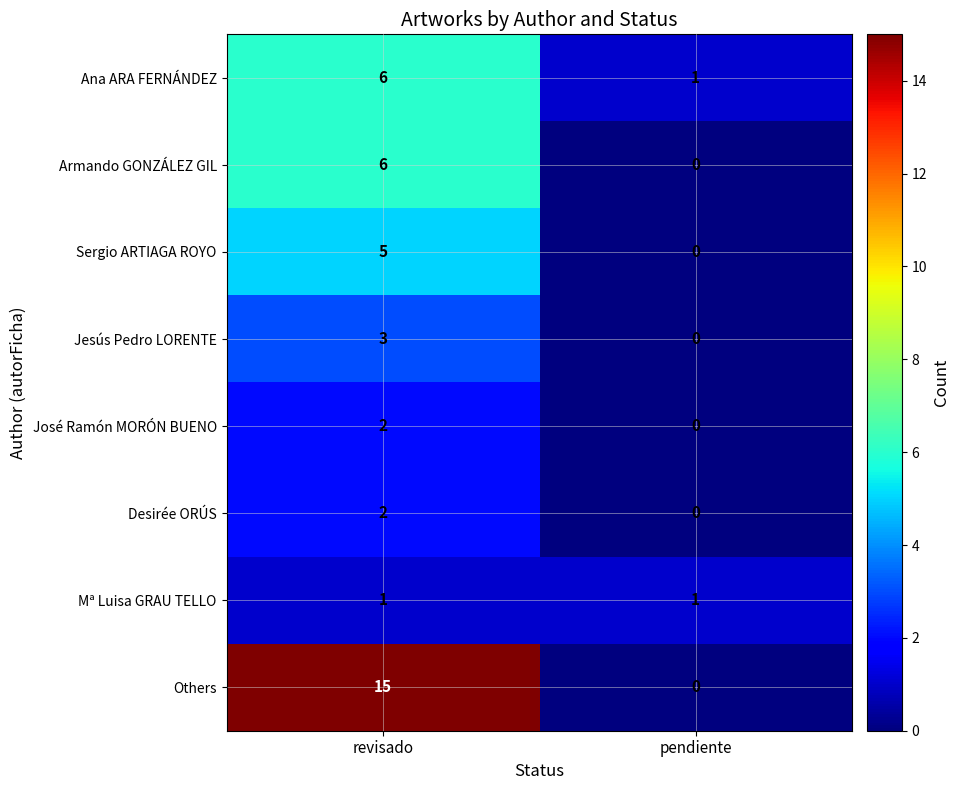

What is the average value of the Armando GONZÁLEZ GIL series?

3